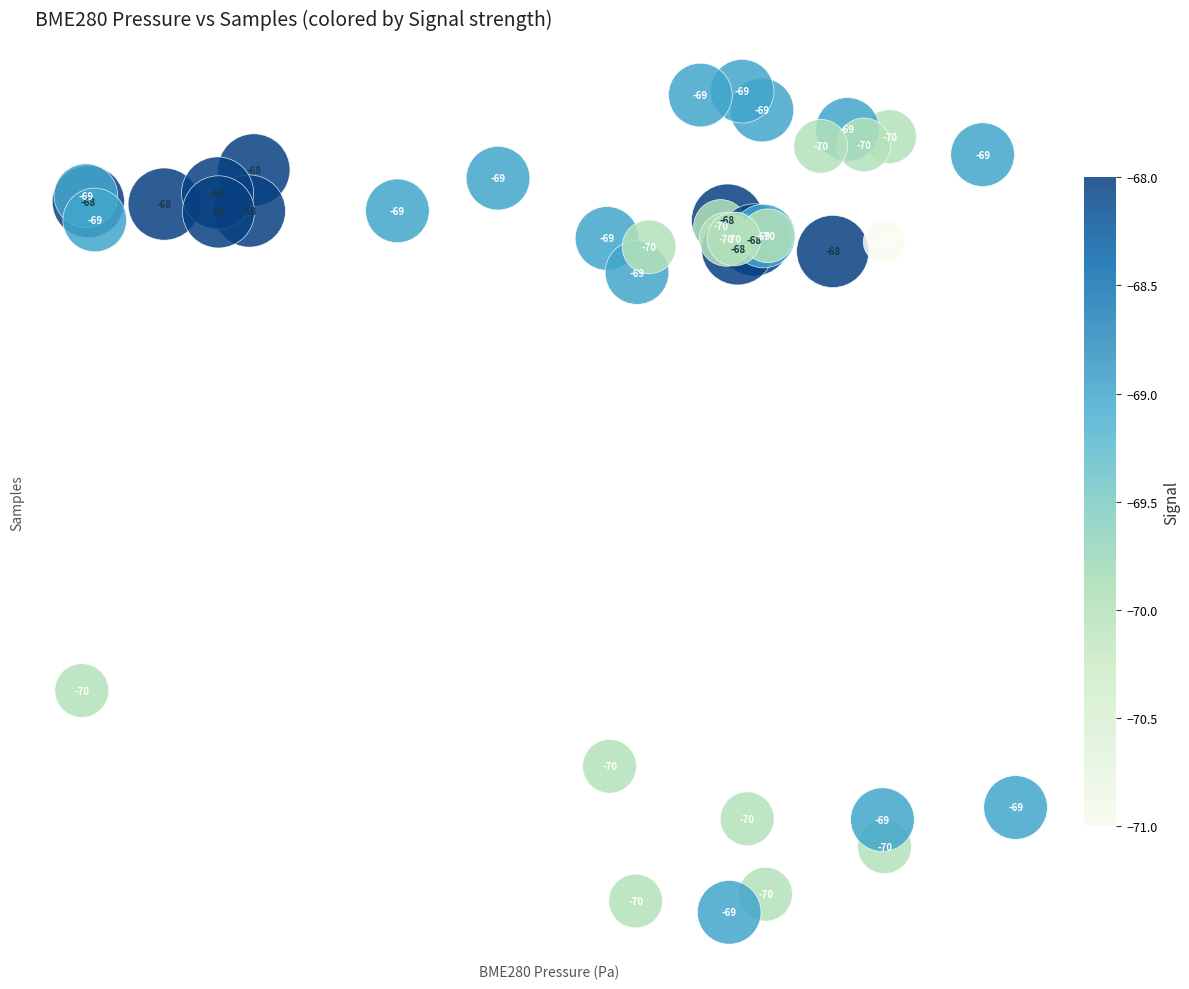

What Y value in the scatter plot is closest to 5043279?

5038175